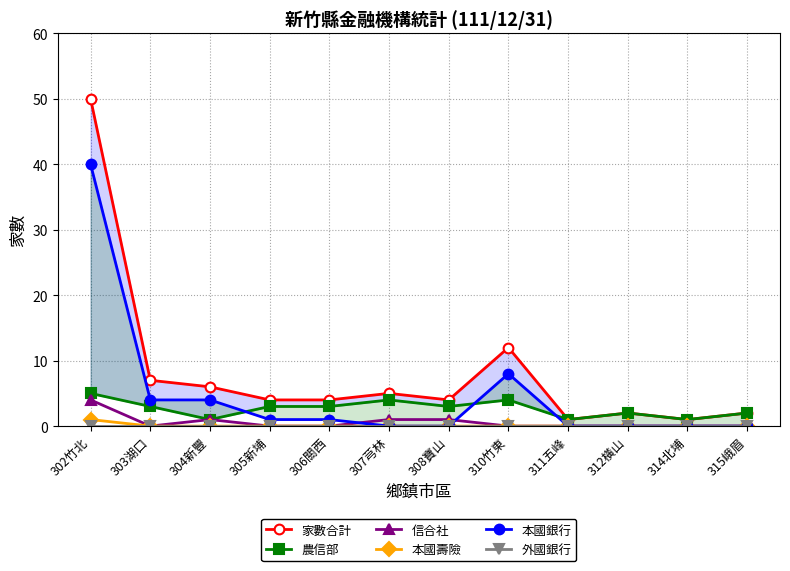

Is it true that 本國壽險 equals 0 at 308寶山?

True